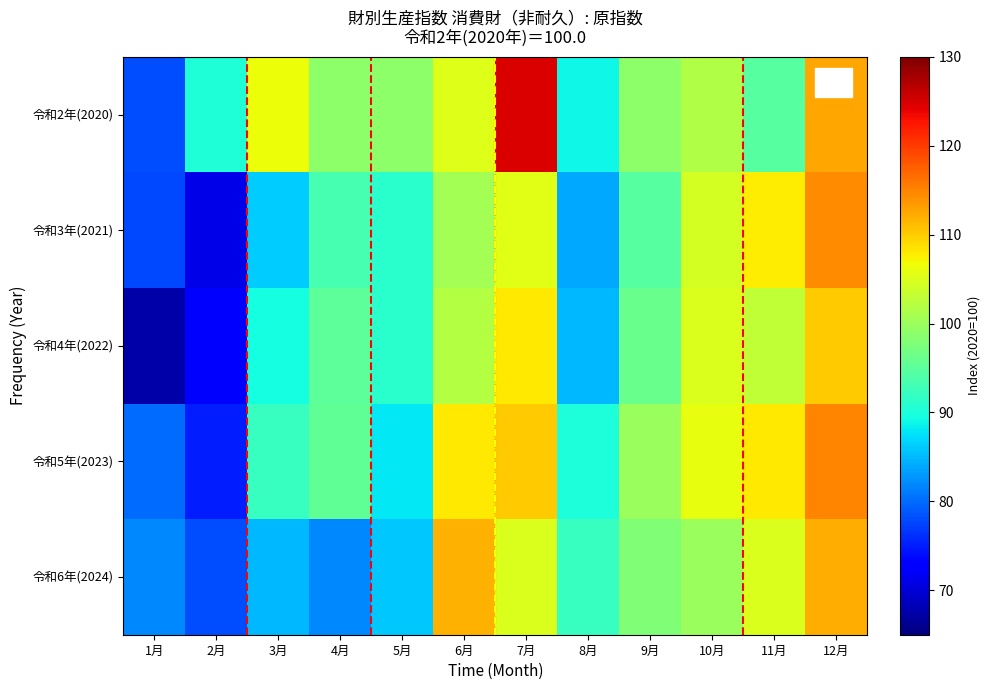

Which series has the largest total across all categories?

令和2年(2020)